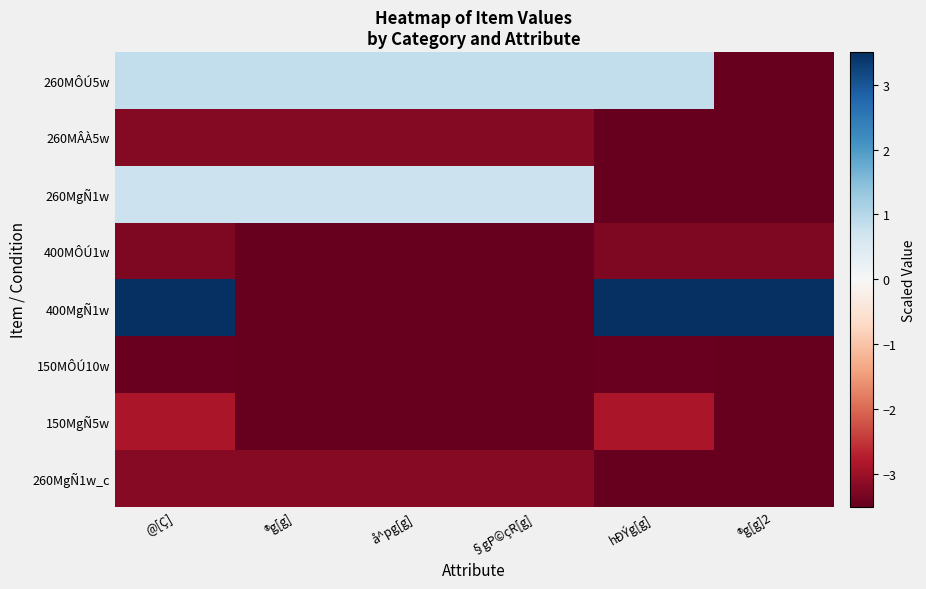

Reading left to right, extract all data points from this chart.

260MÔÚ5w: @[Ç]=0.9	®g[g]=0.9	å^pg[g]=0.9	§gP©çR[g]=0.9	hÐÝg[g]=0.9	®g[g]2=-3.5
260MÂÀ5w: @[Ç]=-3.2	®g[g]=-3.2	å^pg[g]=-3.2	§gP©çR[g]=-3.2	hÐÝg[g]=-3.5	®g[g]2=-3.5
260MgÑ1w: @[Ç]=0.8	®g[g]=0.8	å^pg[g]=0.8	§gP©çR[g]=0.8	hÐÝg[g]=-3.5	®g[g]2=-3.5
400MÔÚ1w: @[Ç]=-3.3	®g[g]=-3.5	å^pg[g]=-3.5	§gP©çR[g]=-3.5	hÐÝg[g]=-3.3	®g[g]2=-3.3
400MgÑ1w: @[Ç]=3.5	®g[g]=-3.5	å^pg[g]=-3.5	§gP©çR[g]=-3.5	hÐÝg[g]=3.5	®g[g]2=3.5
150MÔÚ10w: @[Ç]=-3.5	®g[g]=-3.5	å^pg[g]=-3.5	§gP©çR[g]=-3.5	hÐÝg[g]=-3.5	®g[g]2=-3.5
150MgÑ5w: @[Ç]=-2.9	®g[g]=-3.5	å^pg[g]=-3.5	§gP©çR[g]=-3.5	hÐÝg[g]=-2.9	®g[g]2=-3.5
260MgÑ1w_c: @[Ç]=-3.2	®g[g]=-3.2	å^pg[g]=-3.2	§gP©çR[g]=-3.2	hÐÝg[g]=-3.5	®g[g]2=-3.5